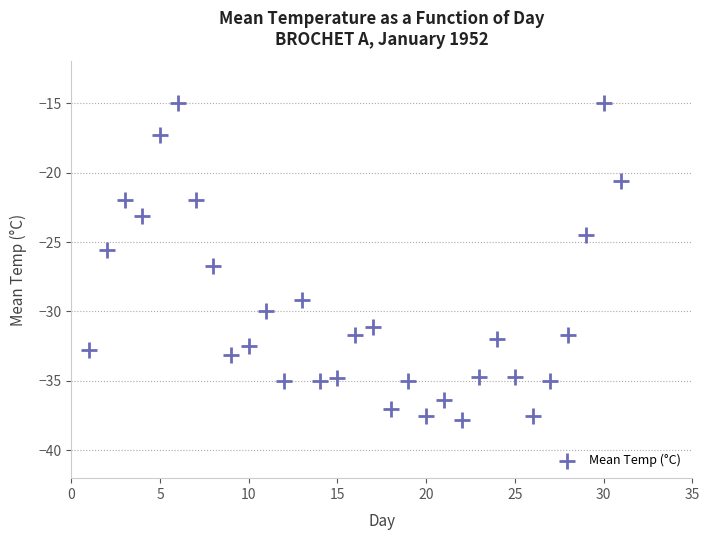

What Y value in the scatter plot is closest to -26?

-25.6